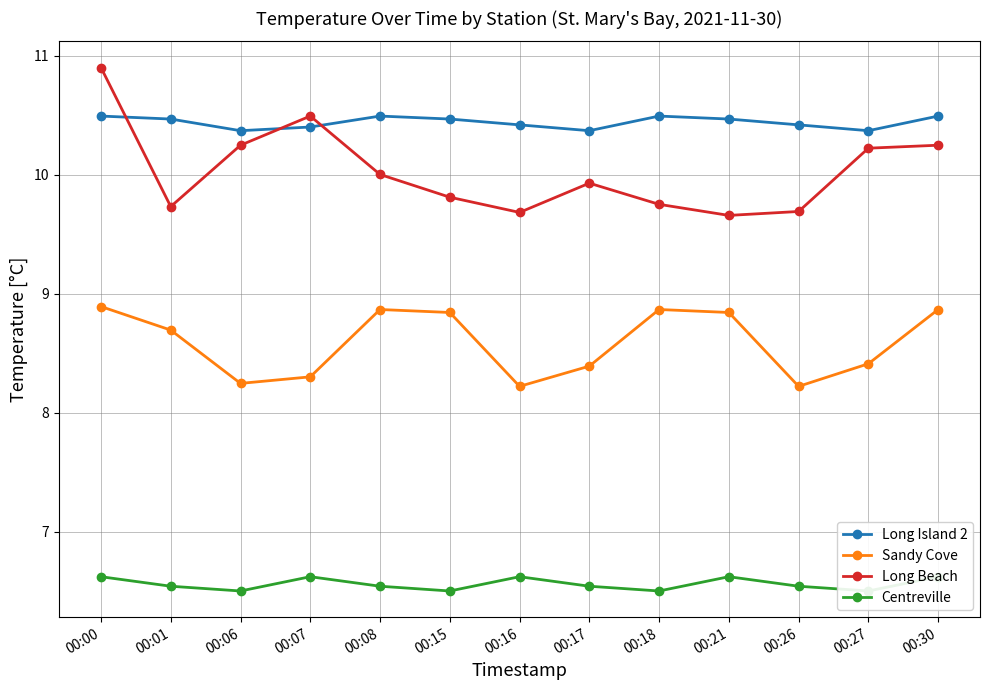

At 00:27, list the series in order from smallest to largest.

Centreville, Sandy Cove, Long Beach, Long Island 2